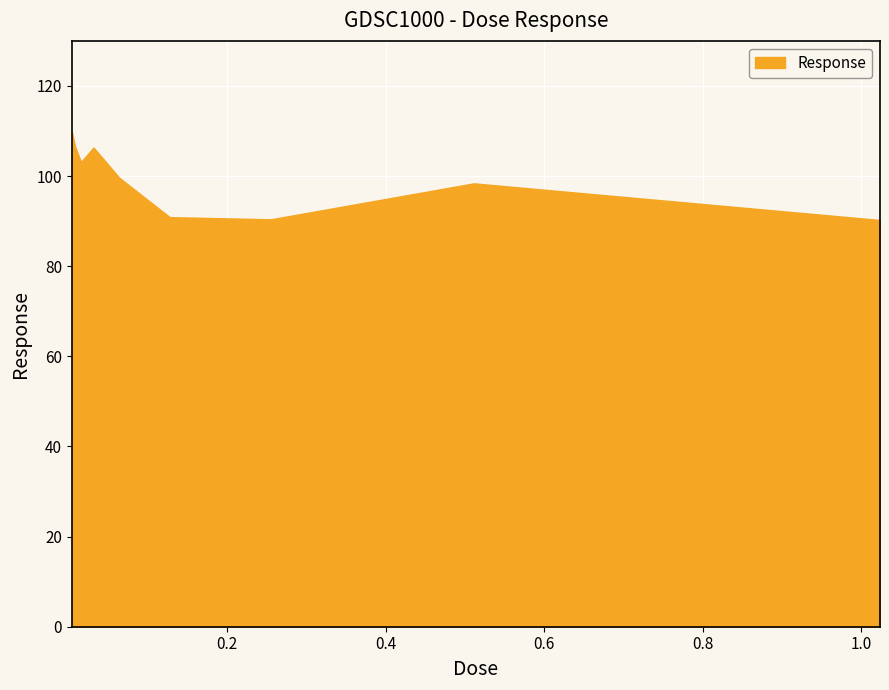

True or false: the data has more than 0 interior local peaks.

True